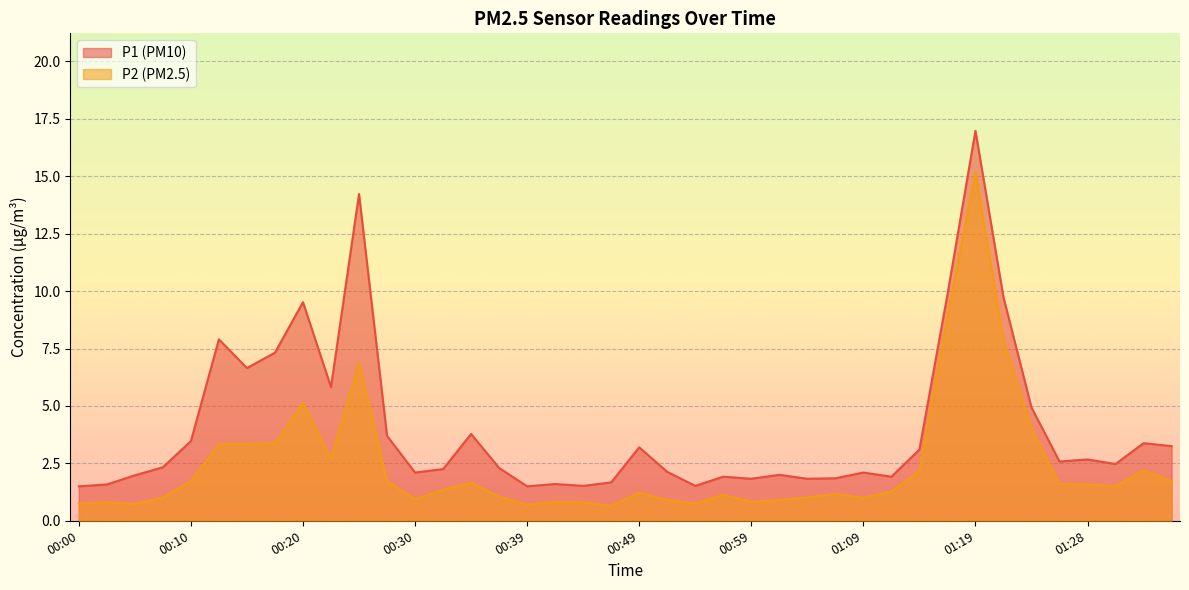

True or false: P1 and P2 intersect in this chart.

False